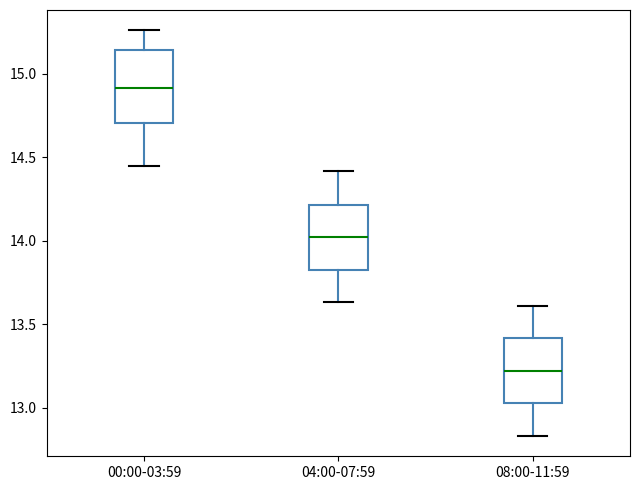

Reading left to right, transcribe this box plot: for each box, give where its median line is, the range the box spans, and where its two whiskers end, as read against the y-axis. The values are not printed on the chart, so give them approximately, as read against the axis.

00:00-03:59: median 14.90, box 14.70 to 15.15, whiskers 14.45 to 15.25
04:00-07:59: median 14.00, box 13.85 to 14.20, whiskers 13.65 to 14.40
08:00-11:59: median 13.20, box 13.05 to 13.40, whiskers 12.85 to 13.60